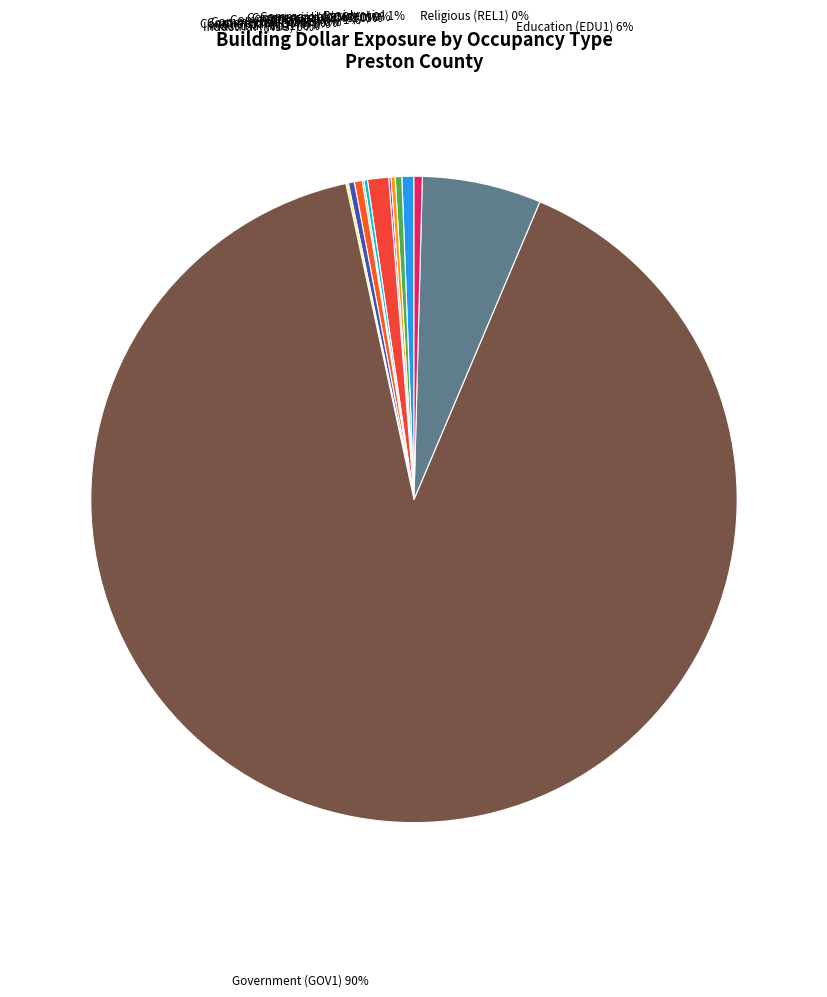

To the nearest percent, what is the combined percentage of Commercial (COM4) 1% and Commercial (COM1) 0%?

1%